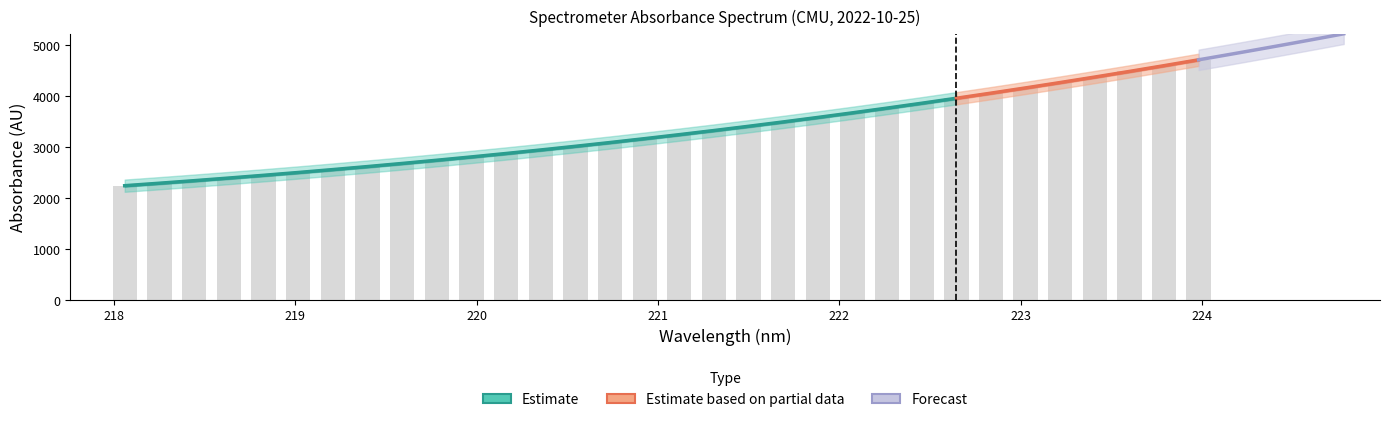

The value at 218.2508 is 876.5. True or false?

False